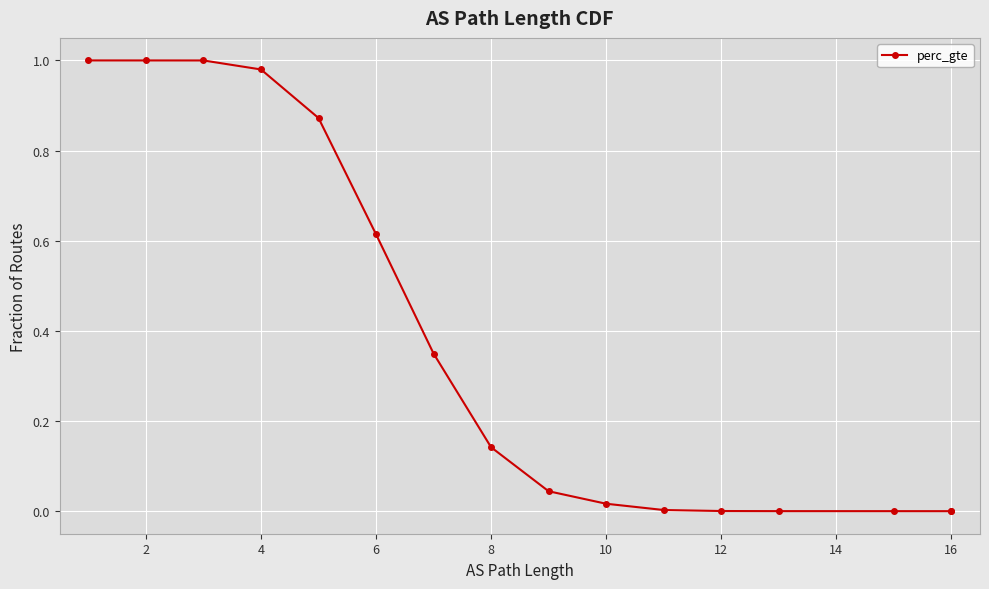

The value at 2 is 1.0. True or false?

True